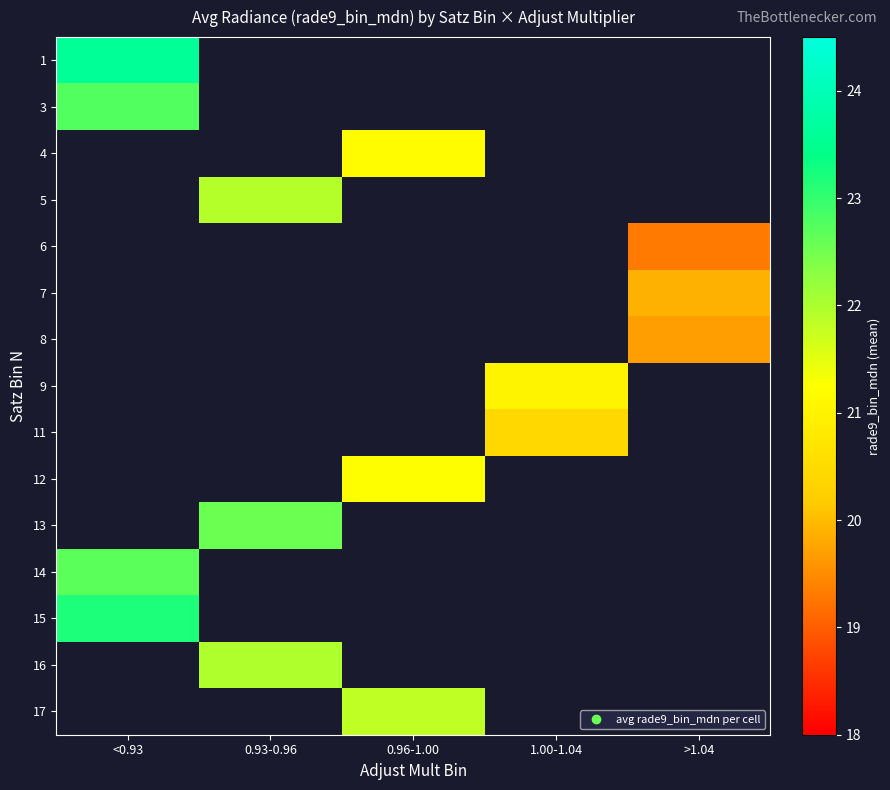

Count the number of categories in the chart.

5